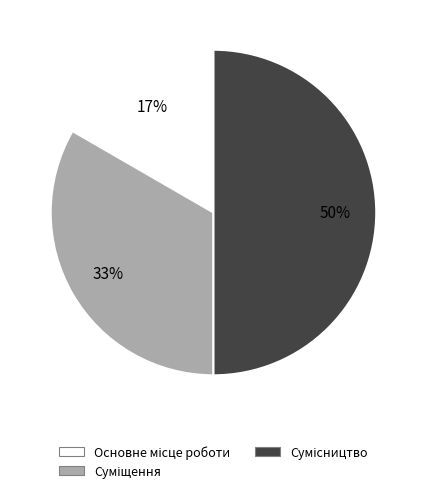

To the nearest percent, what is the difference between the largest and smallest slice percentages?

33%